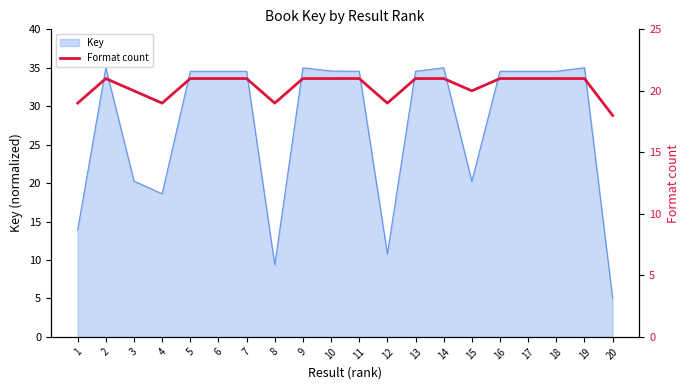

What is the highest value of the Key series?

35.0